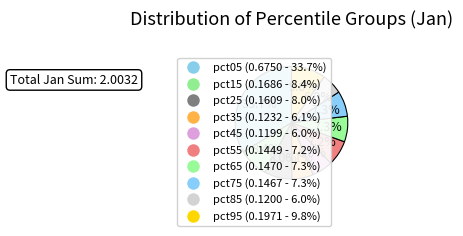

Is the sum of pct95 and pct85 greater than half?

No